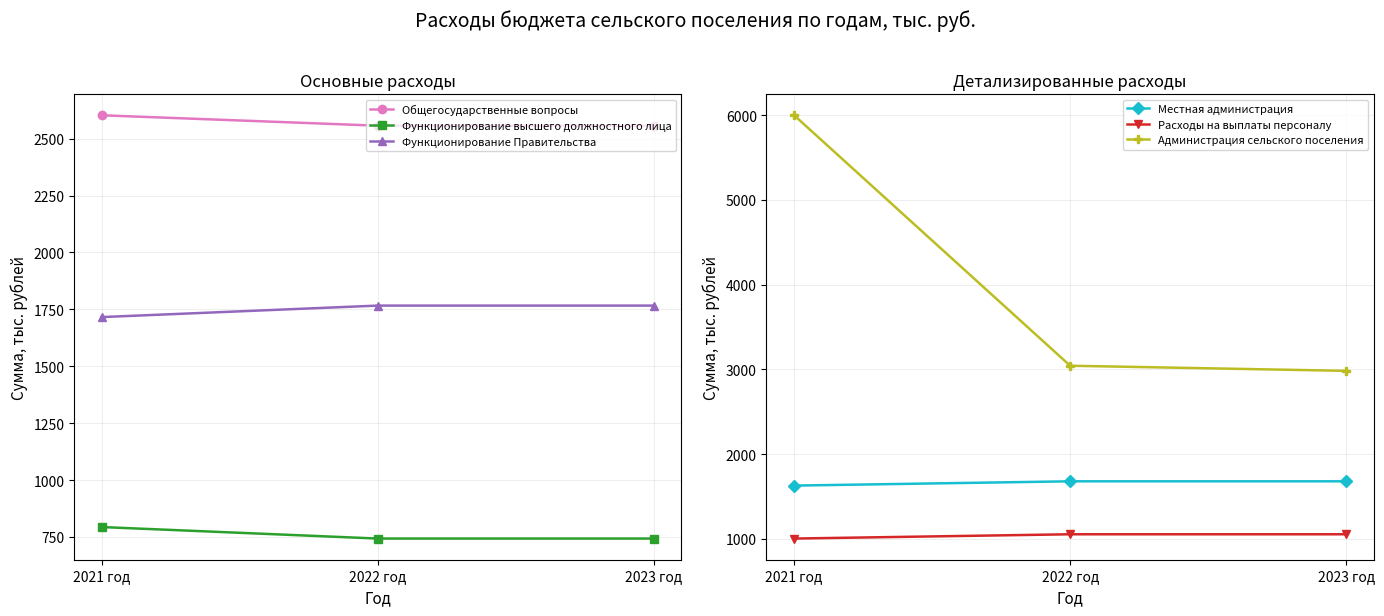

What are all the series names shown in the legend?

Общегосударственные вопросы, Функционирование высшего должностного лица, Функционирование Правительства, Местная администрация, Расходы на выплаты персоналу, Администрация сельского поселения